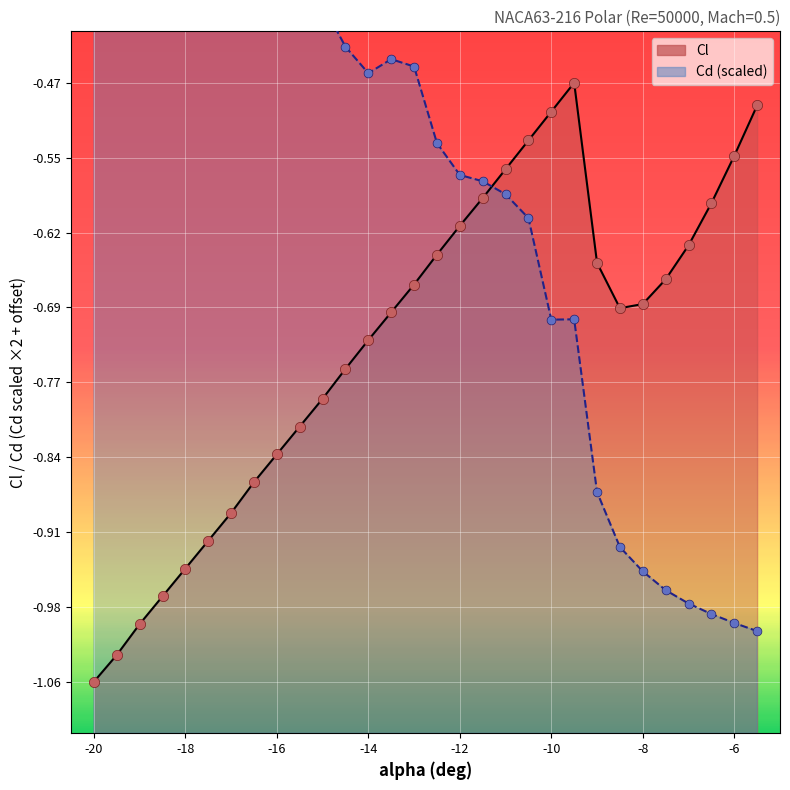

Which series reaches the maximum Y coordinate?

Cd